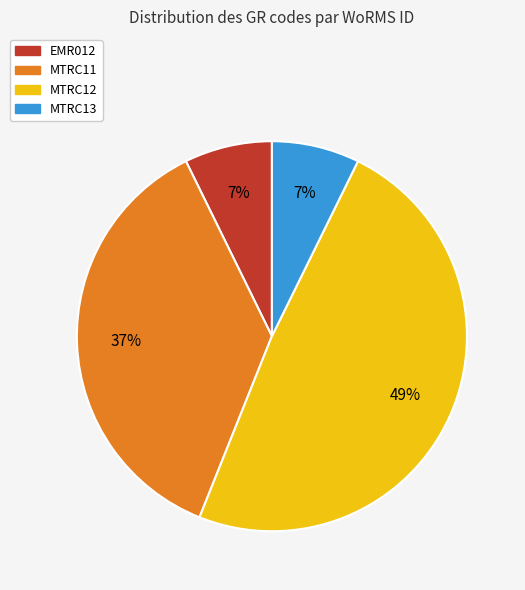

To the nearest percent, what percentage of the pie is EMR012?

7%